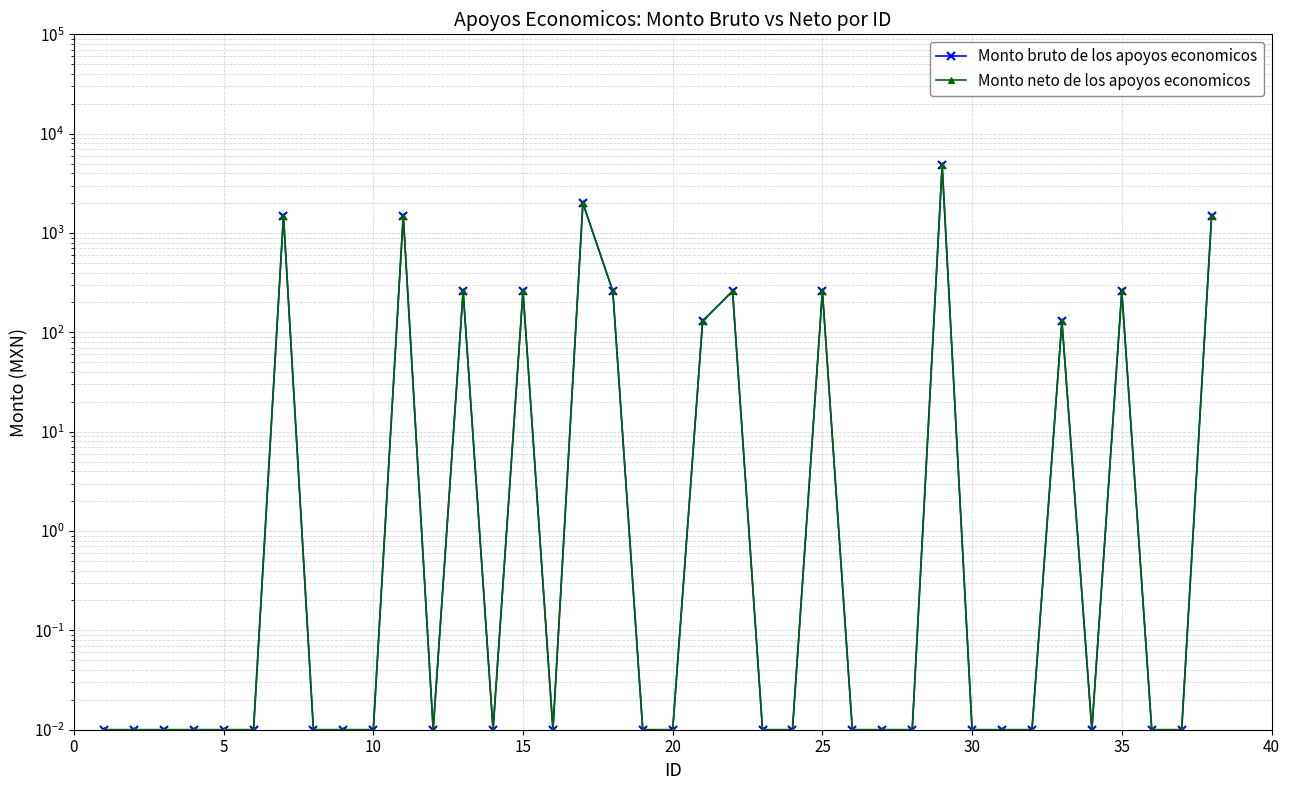

What is the sum of all Monto bruto de los apoyos economicos values?

13142.2